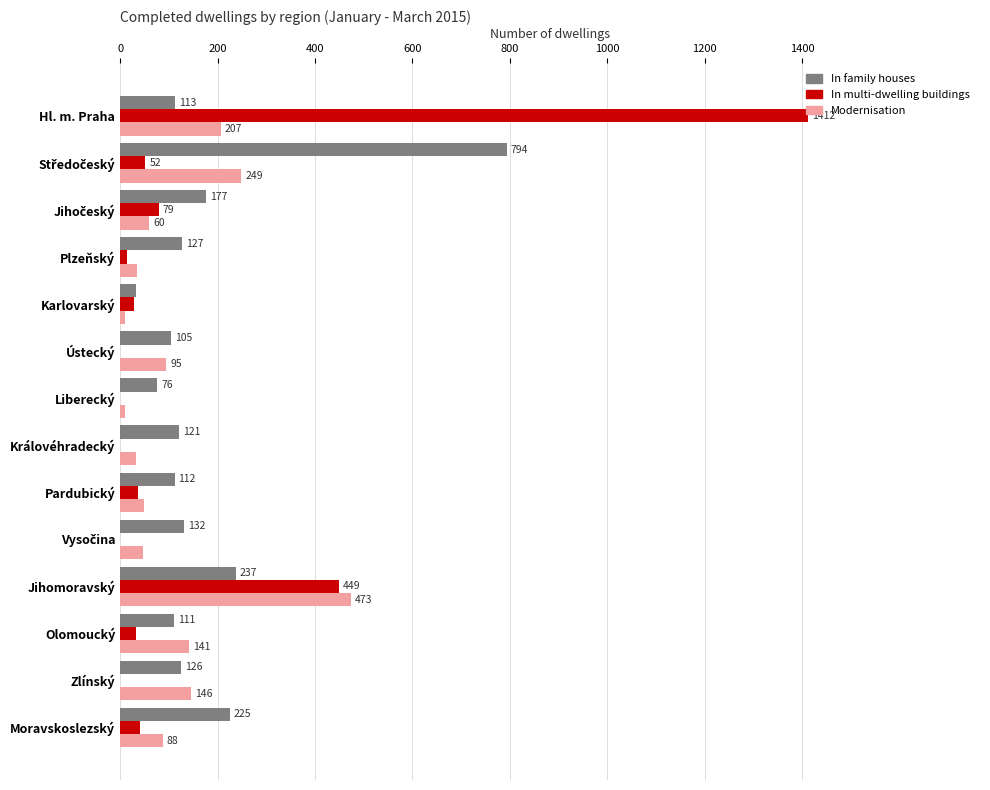

Which series has the largest total across all categories?

In family houses